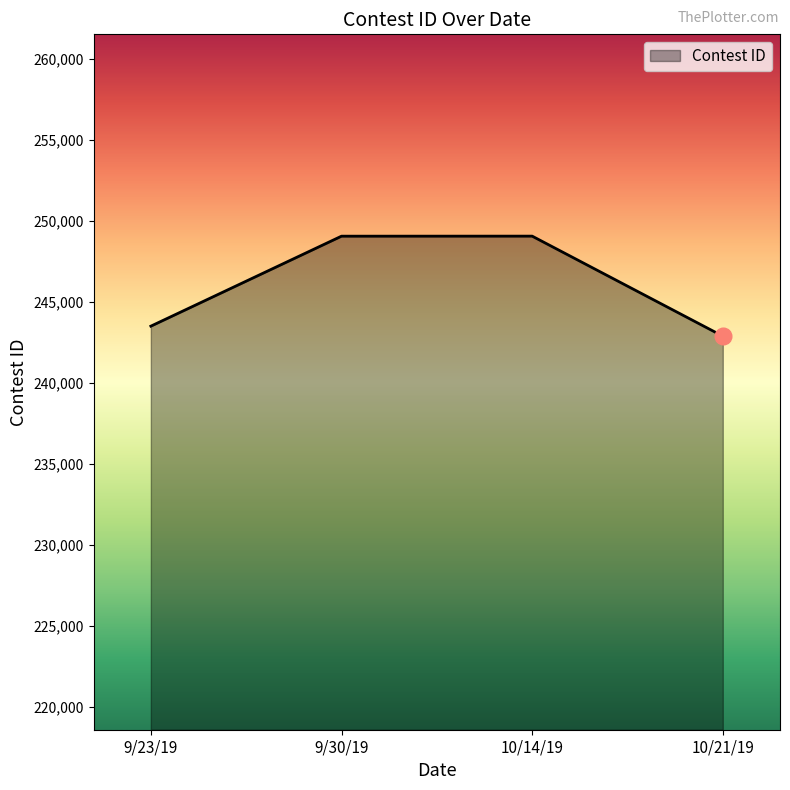

At which label is the value closest to 245977?

9/23/19